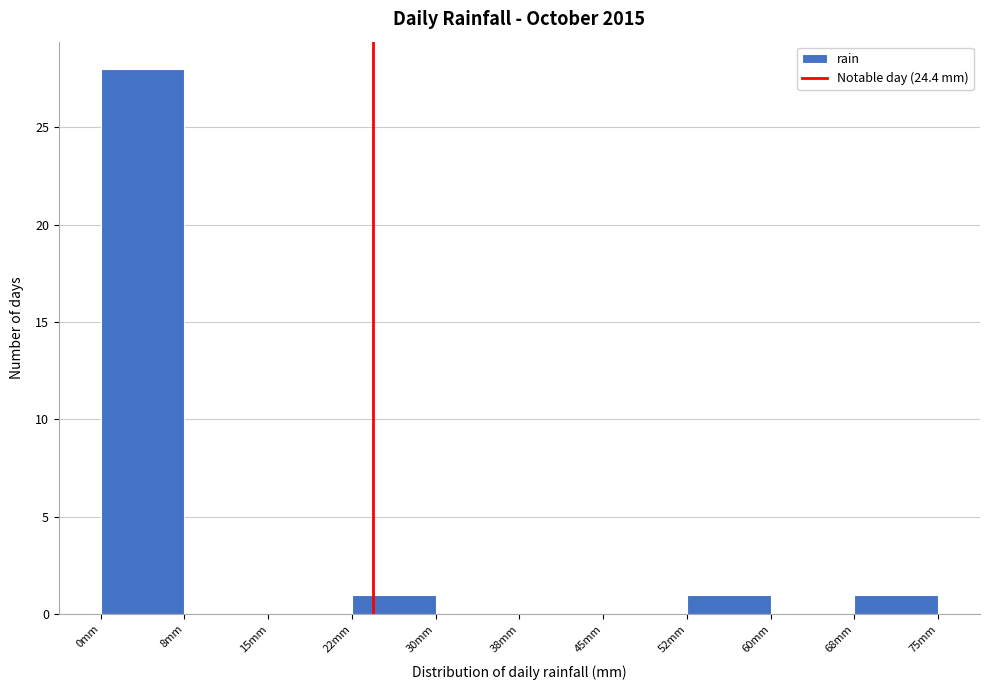

What is the height of the bar covering 22.5 to 30.0 on the x-axis? Neither the bar edges nor the heights are printed on the chart, so give them approximately, as read against the axes.

1